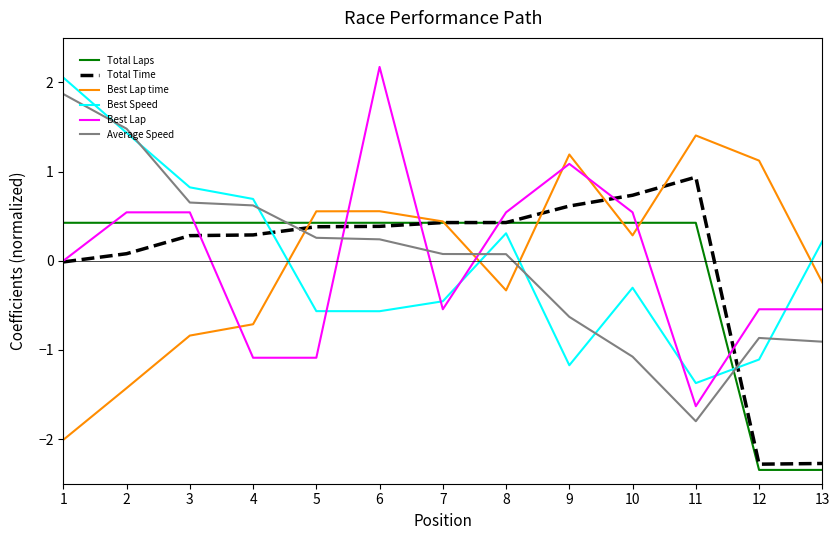

After their last crossing, which series has the higher values: Best Lap or Best Speed?

Best Speed